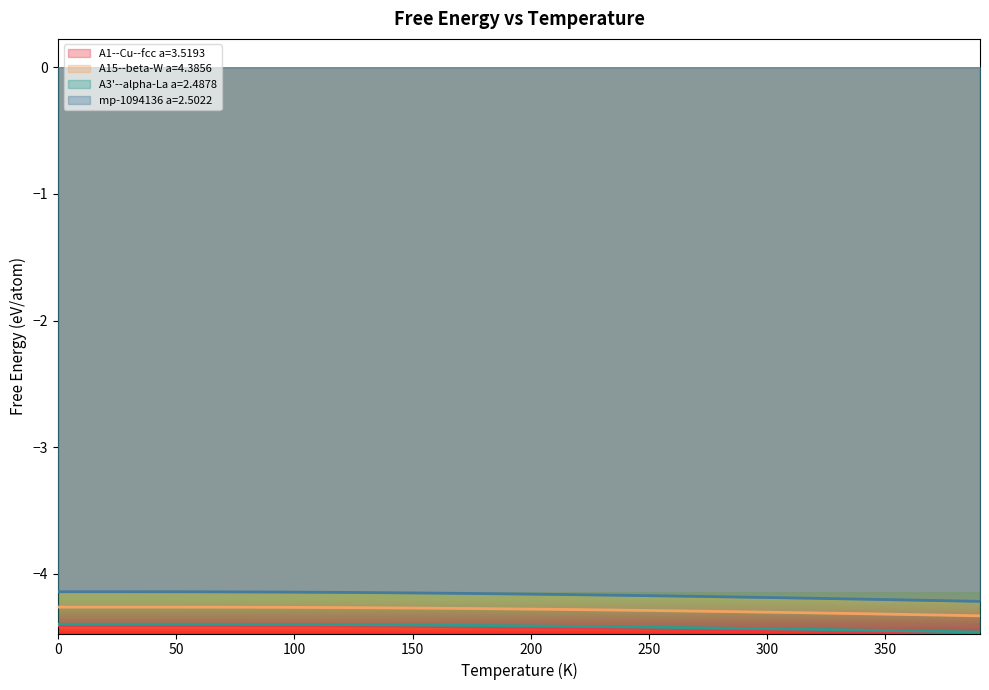

True or false: A1--Cu--fcc a=3.5193 has more than 0 points higher than both neighbors.

False